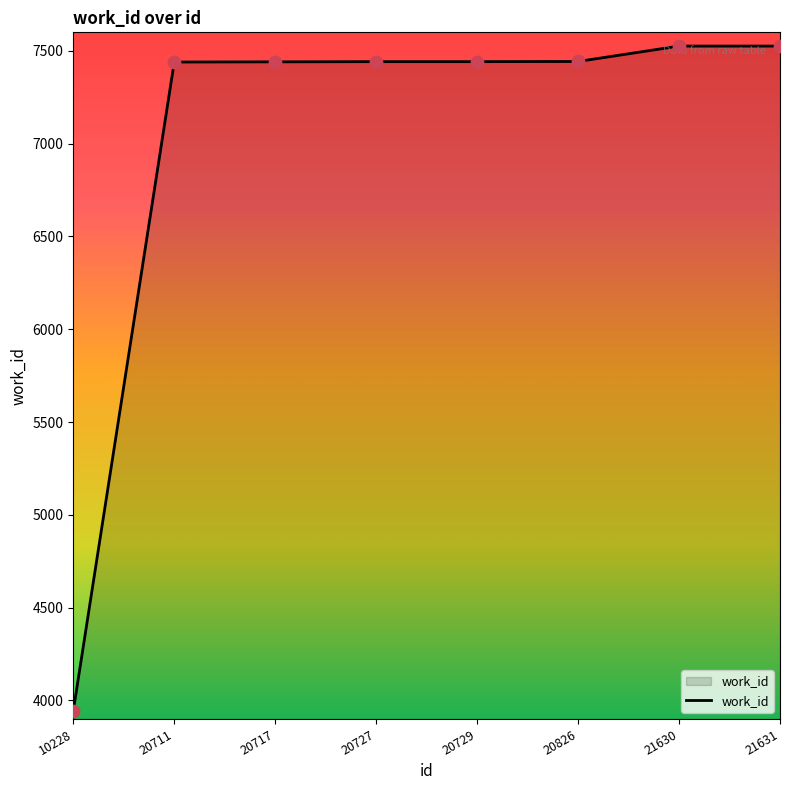

What is the ratio of the value at 21630 to the value at 21631?

1.0